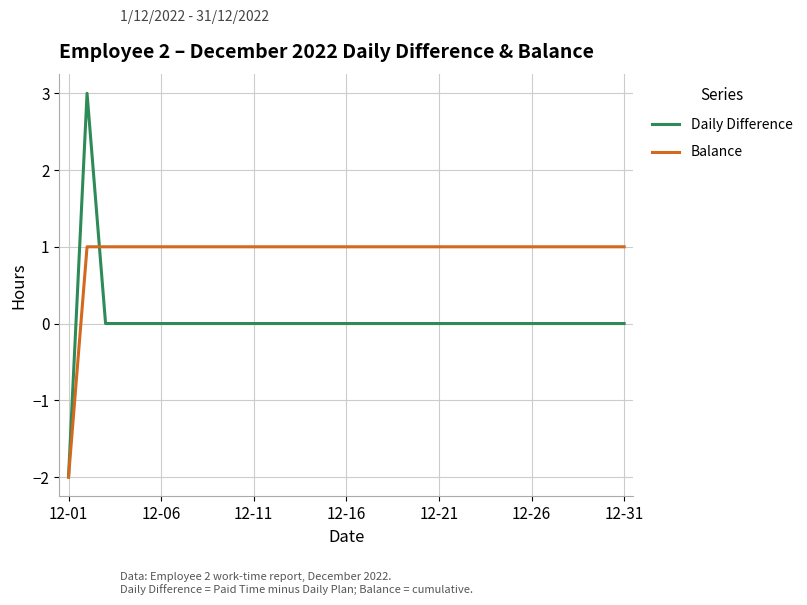

What is the sum of all Daily Difference values?

1